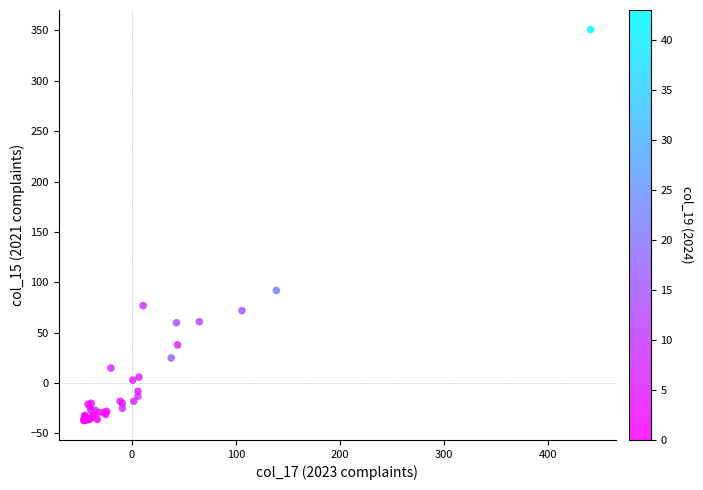

What Y value in the scatter plot is closest to 156?

91.8